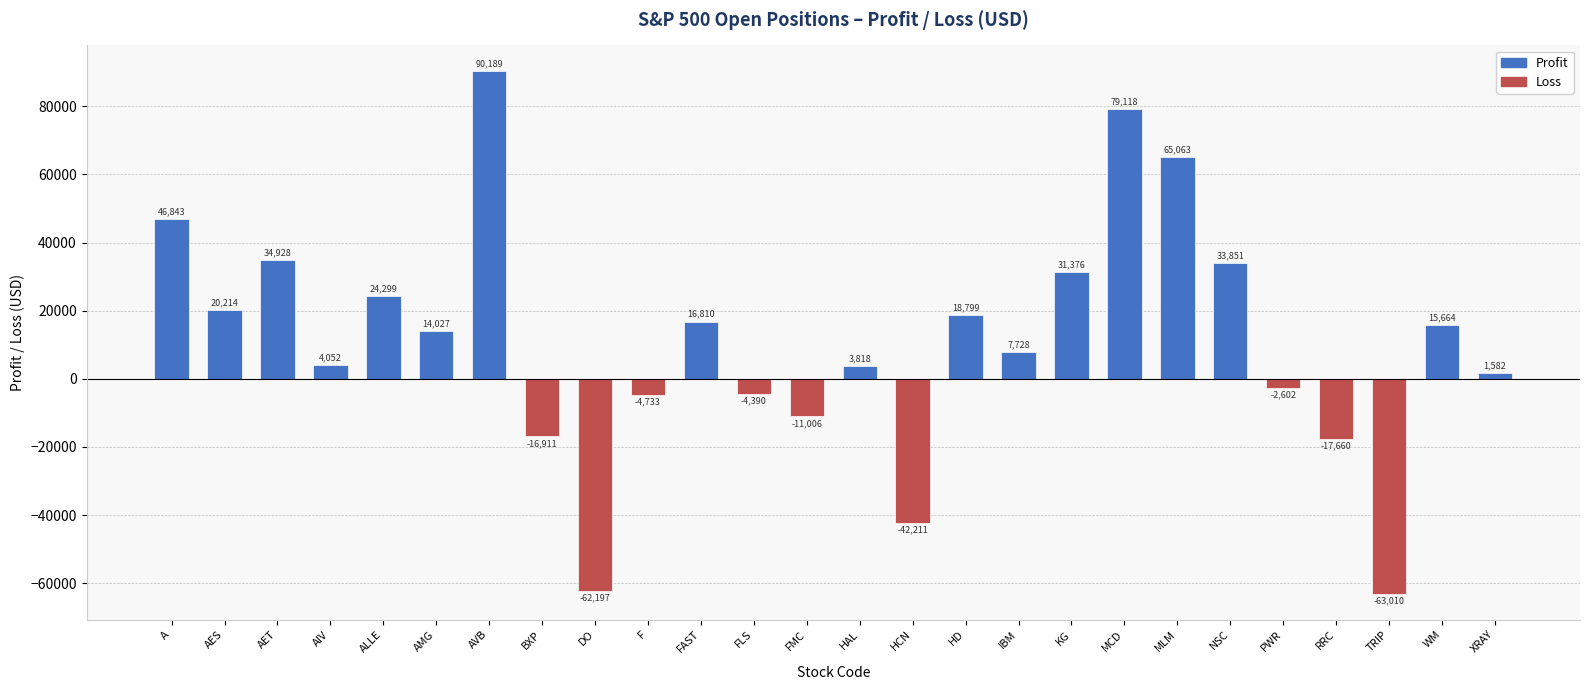

Does the chart contain stacked bars?

No